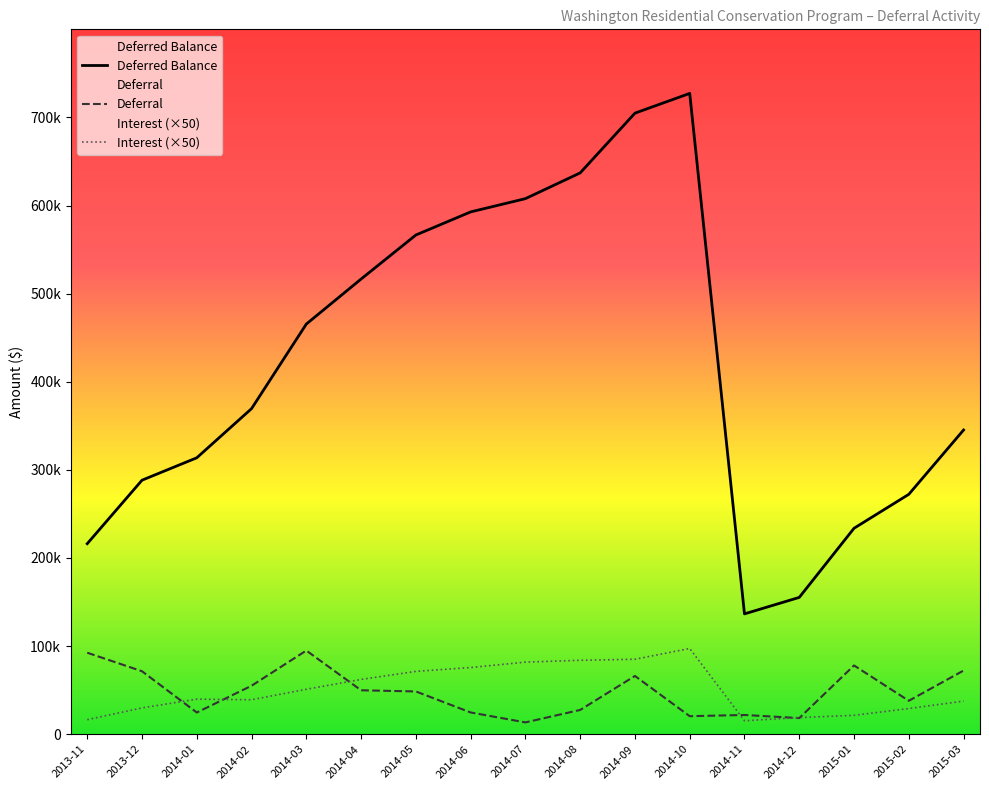

At 2015-03, list the series in order from smallest to largest.

Interest (×50), Deferral, Deferred Balance